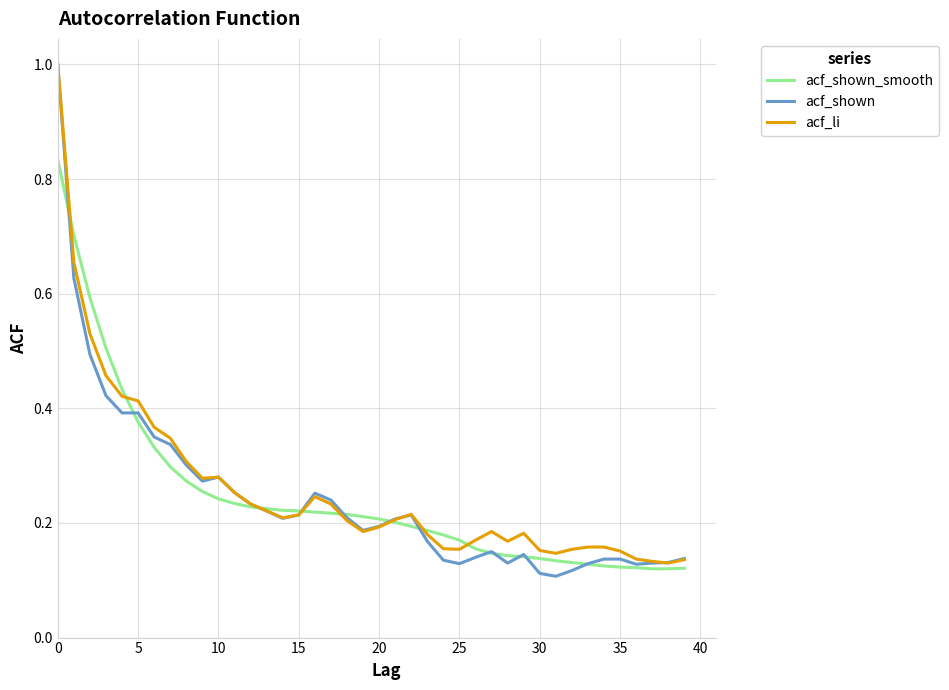

Which series has the largest range (max minus min)?

acf_shown